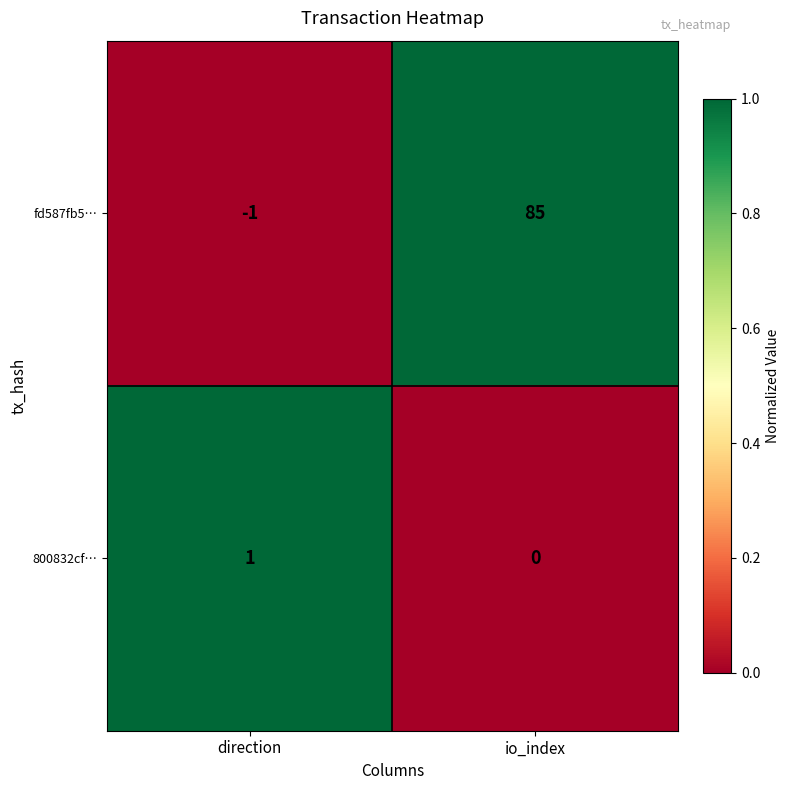

What is the sum of all fd587fb5… values?

84